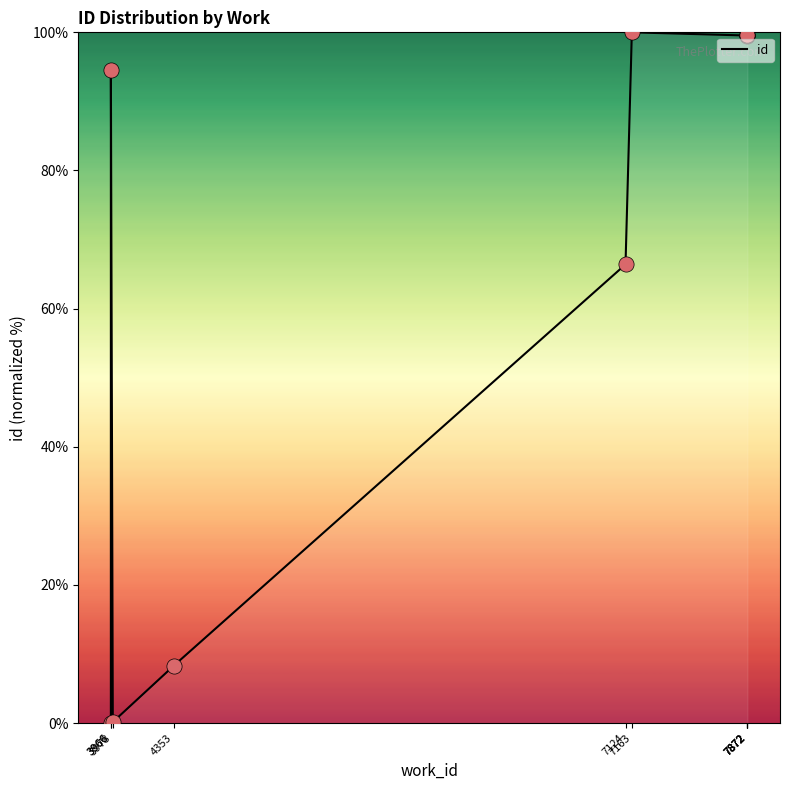

Between 7872 and 7163, which is larger?

7163